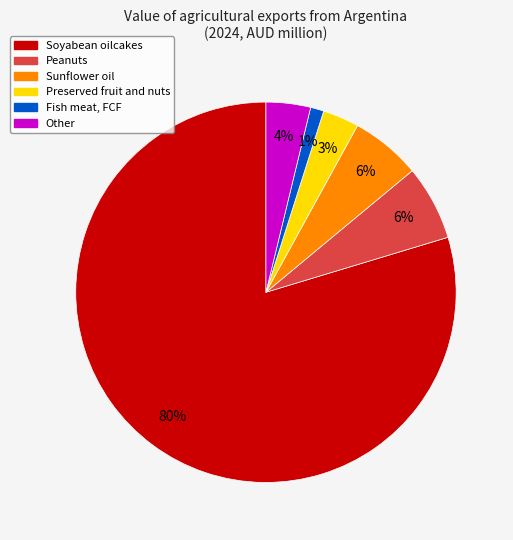

Does any single category account for the majority?

Yes